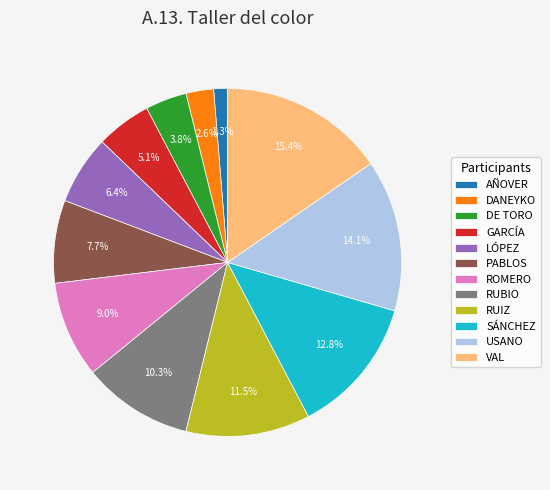

What portion of the pie excludes DE TORO?

96.2%